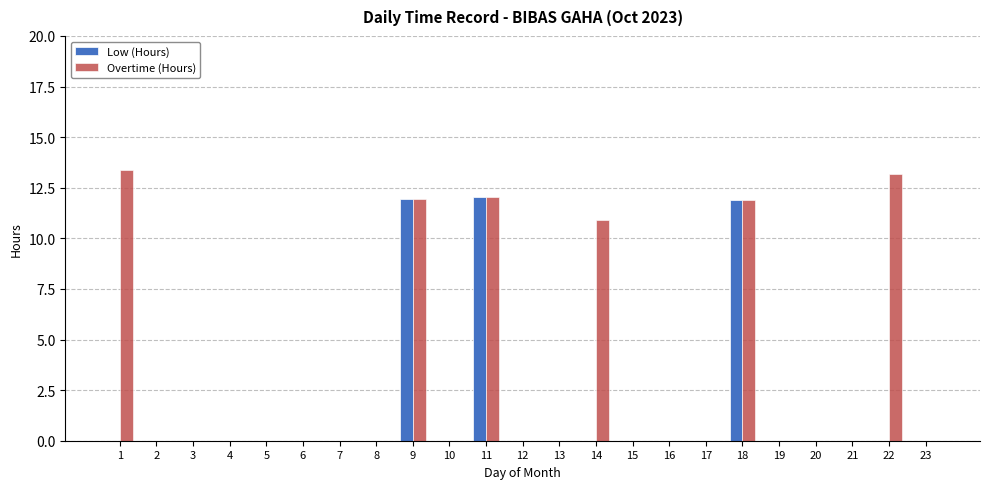

Reading right to left, transcribe all the data shown in this chart.

Low (Hours): 23=0.0	22=0.0	21=0.0	20=0.0	19=0.0	18=11.9	17=0.0	16=0.0	15=0.0	14=0.0	13=0.0	12=0.0	11=12.0	10=0.0	9=11.9	8=0.0	7=0.0	6=0.0	5=0.0	4=0.0	3=0.0	2=0.0	1=0.0
Overtime (Hours): 23=0.0	22=13.2	21=0.0	20=0.0	19=0.0	18=11.9	17=0.0	16=0.0	15=0.0	14=10.9	13=0.0	12=0.0	11=12.0	10=0.0	9=11.9	8=0.0	7=0.0	6=0.0	5=0.0	4=0.0	3=0.0	2=0.0	1=13.4